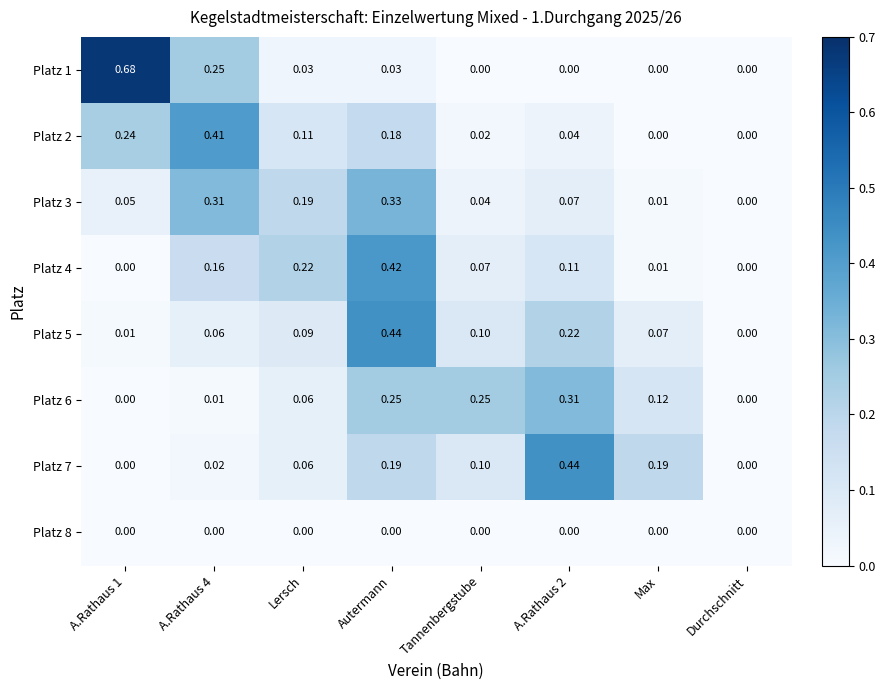

Rank the series at Autermann from lowest to highest value.

Platz 8, Platz 1, Platz 2, Platz 7, Platz 6, Platz 3, Platz 4, Platz 5